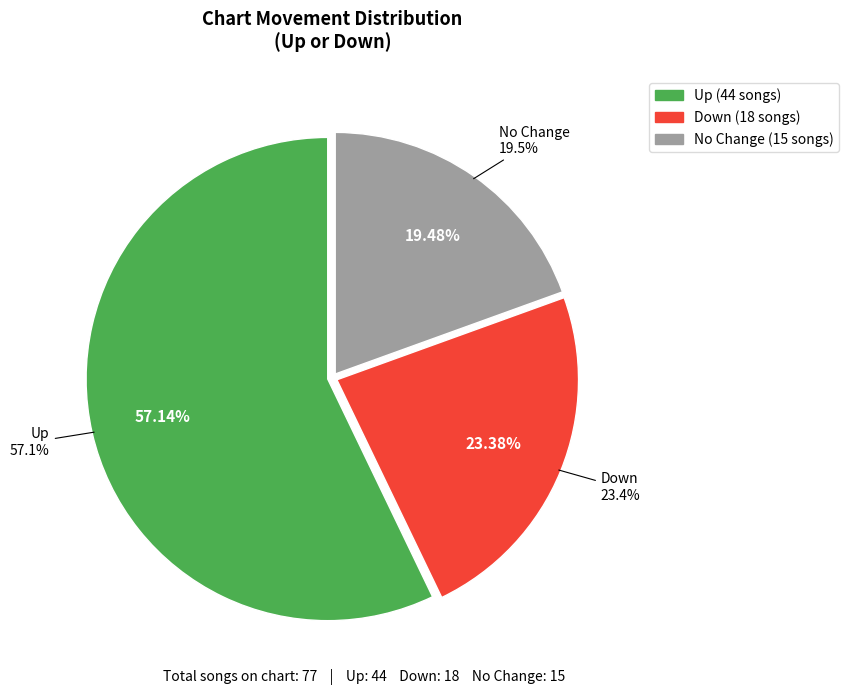

How many segments does this pie chart have?

3